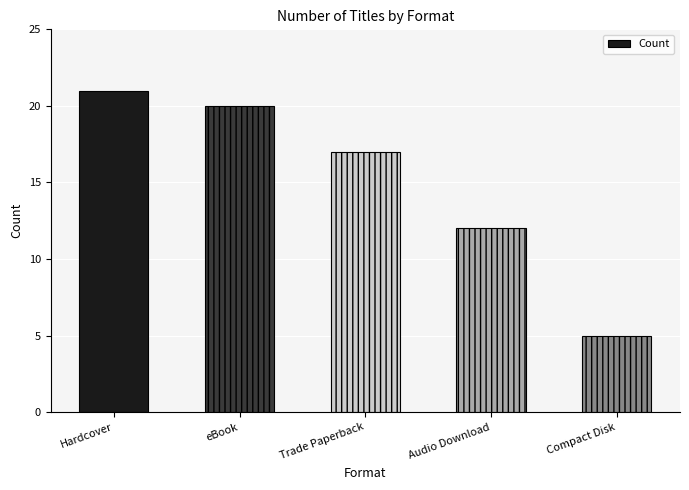

Which category has the highest value across all series?

Hardcover